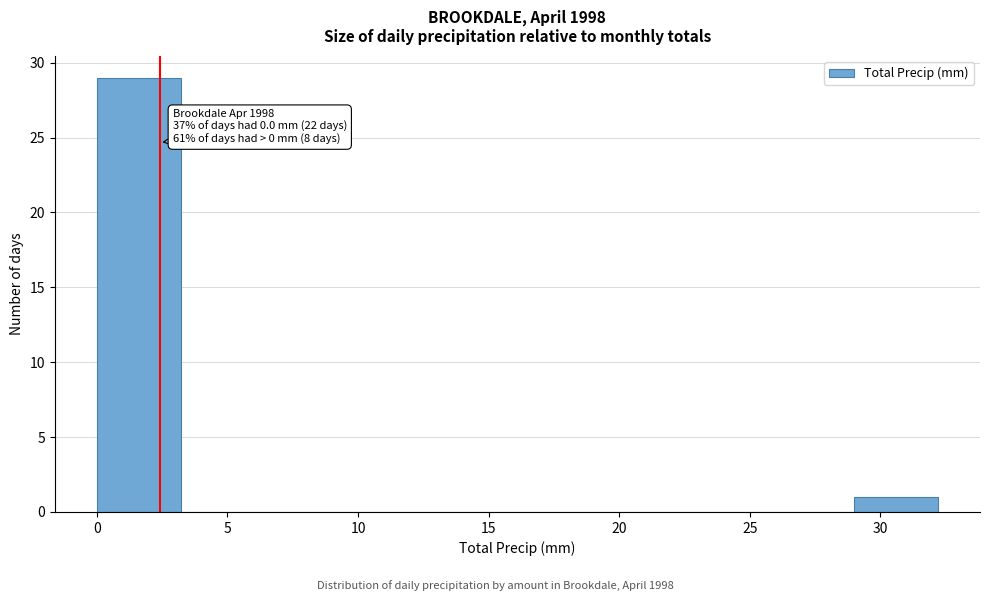

Which range on the x-axis has the tallest bar?

0.0 to 3.0